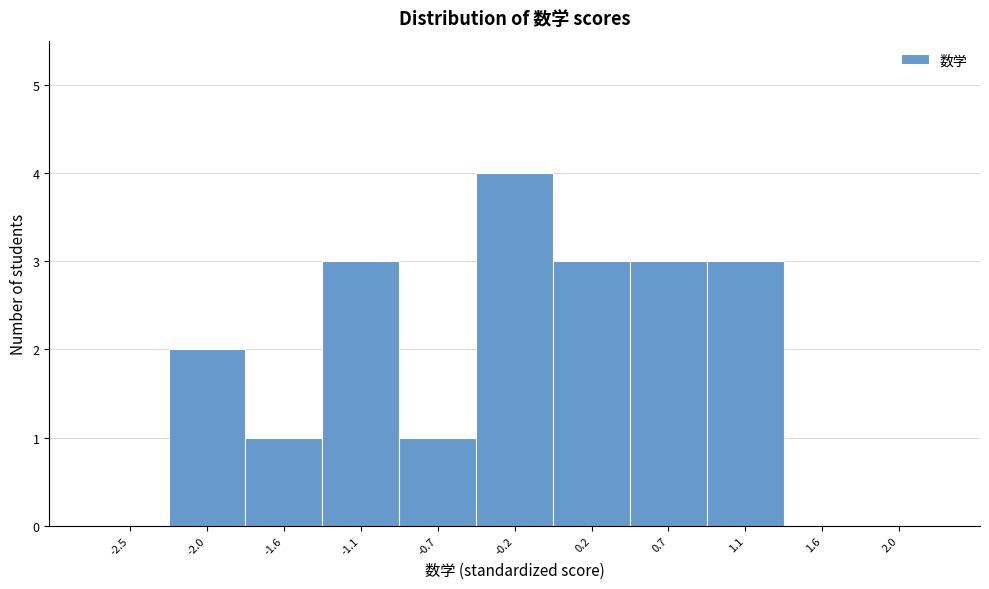

Reading left to right, transcribe all the data shown in this chart.

-2.5=0	-2.0=2	-1.6=1	-1.1=3	-0.7=1	-0.2=4	0.2=3	0.7=3	1.1=3	1.6=0	2.0=0